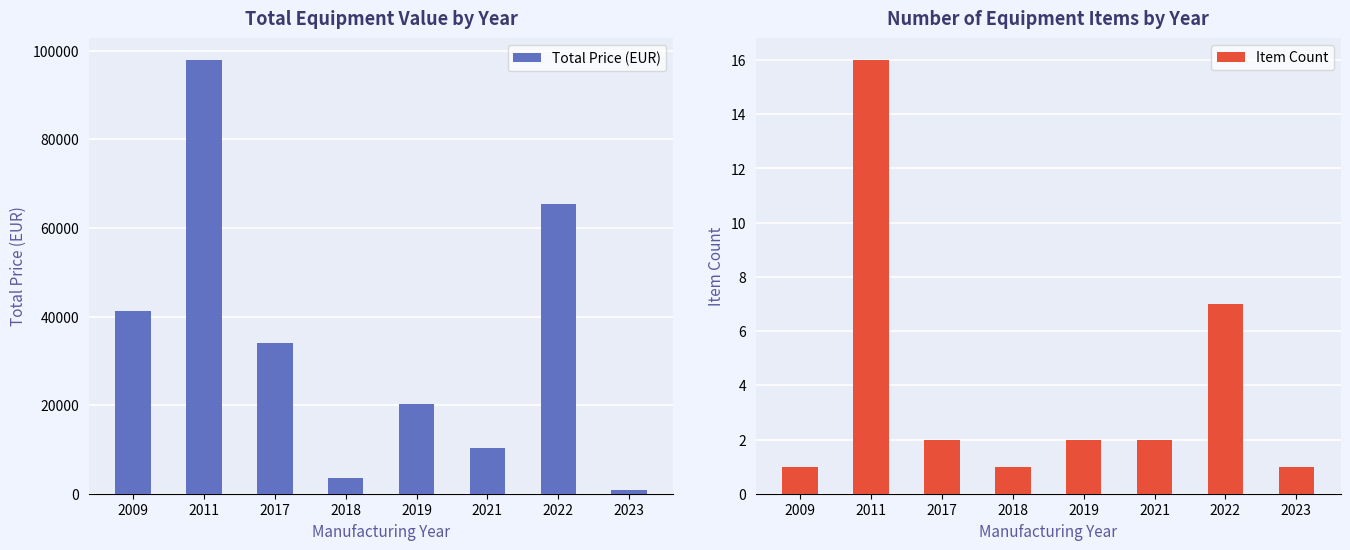

Between 2021 and 2019, which is larger?

2019